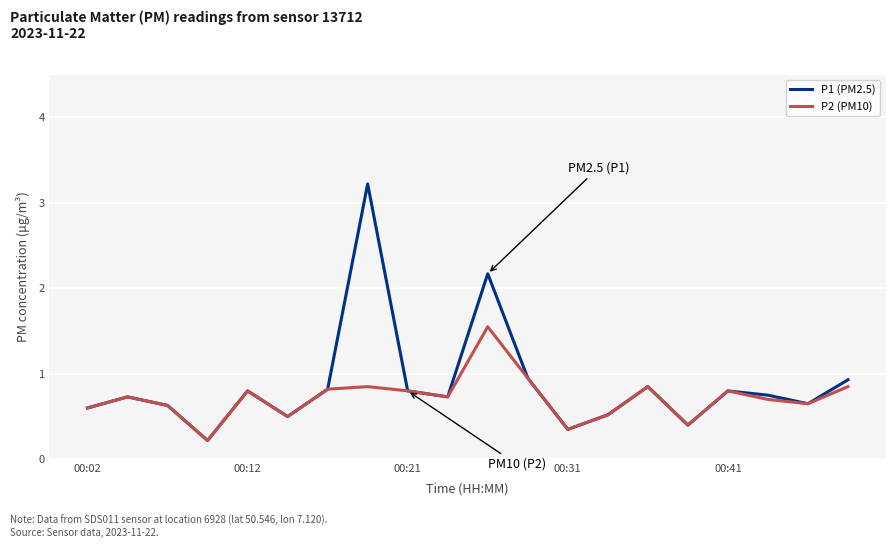

Which series has the largest range (max minus min)?

P1 (PM2.5)